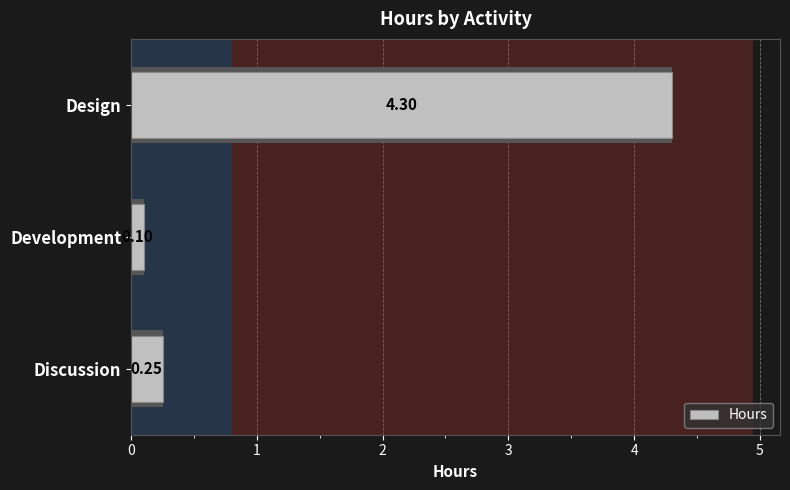

List the labels in order of value, smallest first.

Development, Discussion, Design